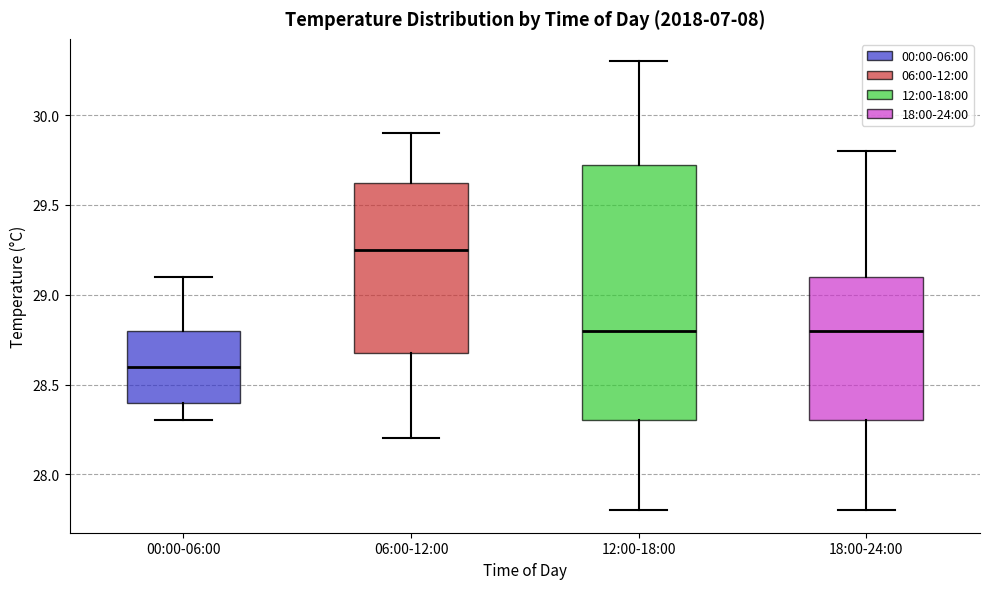

Which box is the tallest, from its lower edge to its upper edge?

12:00-18:00